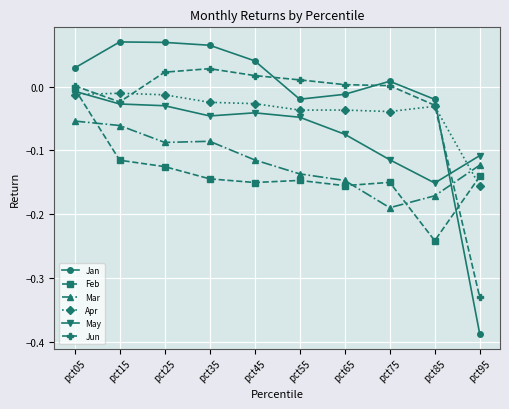

After their last crossing, which series has the higher values: May or Apr?

May